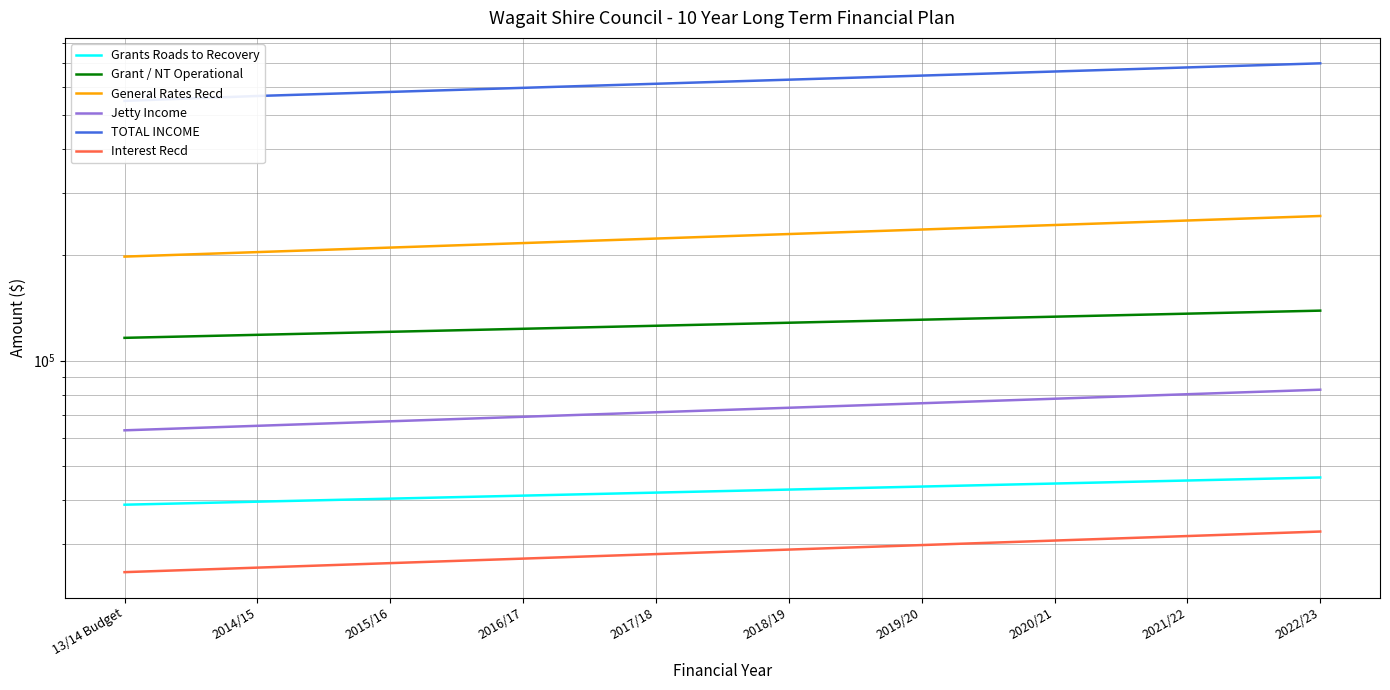

What is the highest value of the Grants Roads to Recovery series?

46474.8